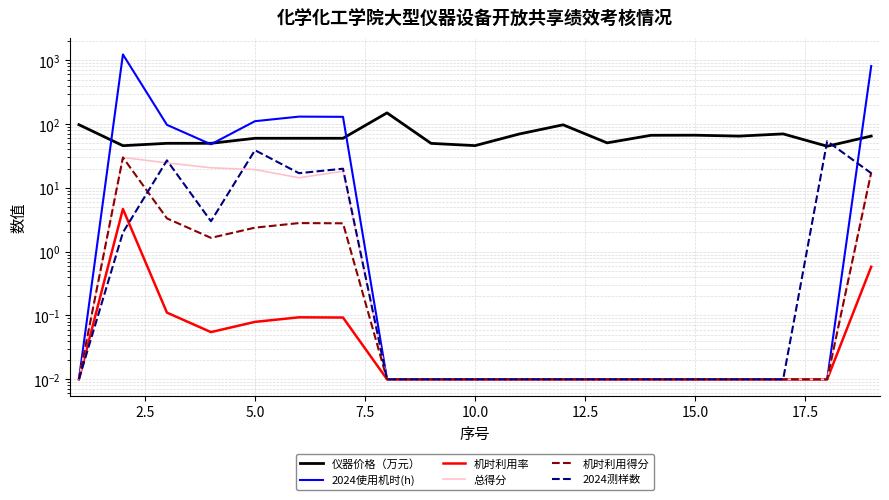

How many lines are shown in the chart?

6